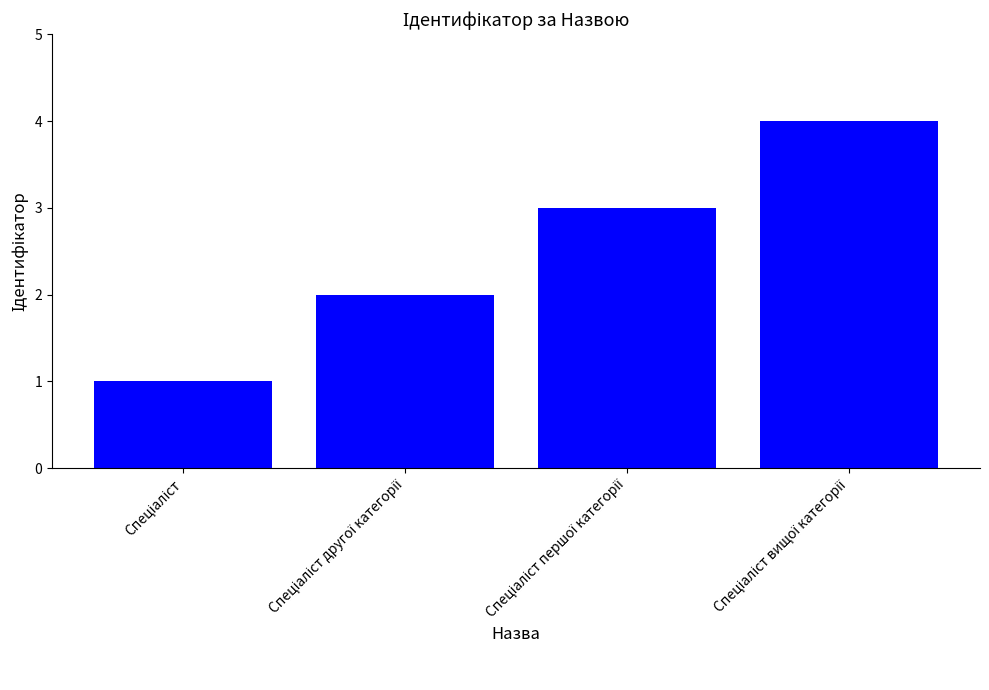

What is the difference between the maximum and minimum values?

3